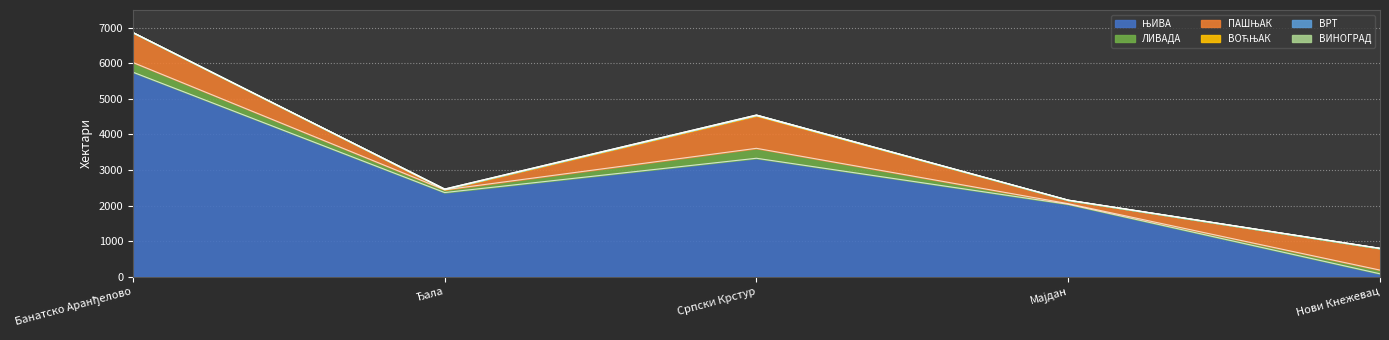

Rank the categories by ПАШЊАК value from highest to lowest.

Српски Крстур, Банатско Аранђелово, Нови Кнежевац, Мајдан, Ђала